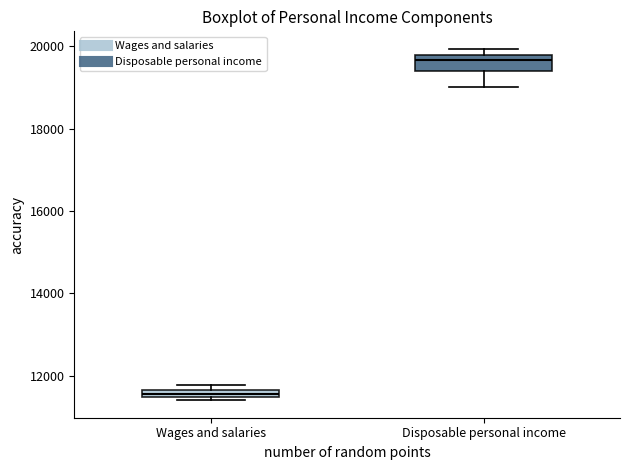

Which box has the highest median line?

Disposable personal income